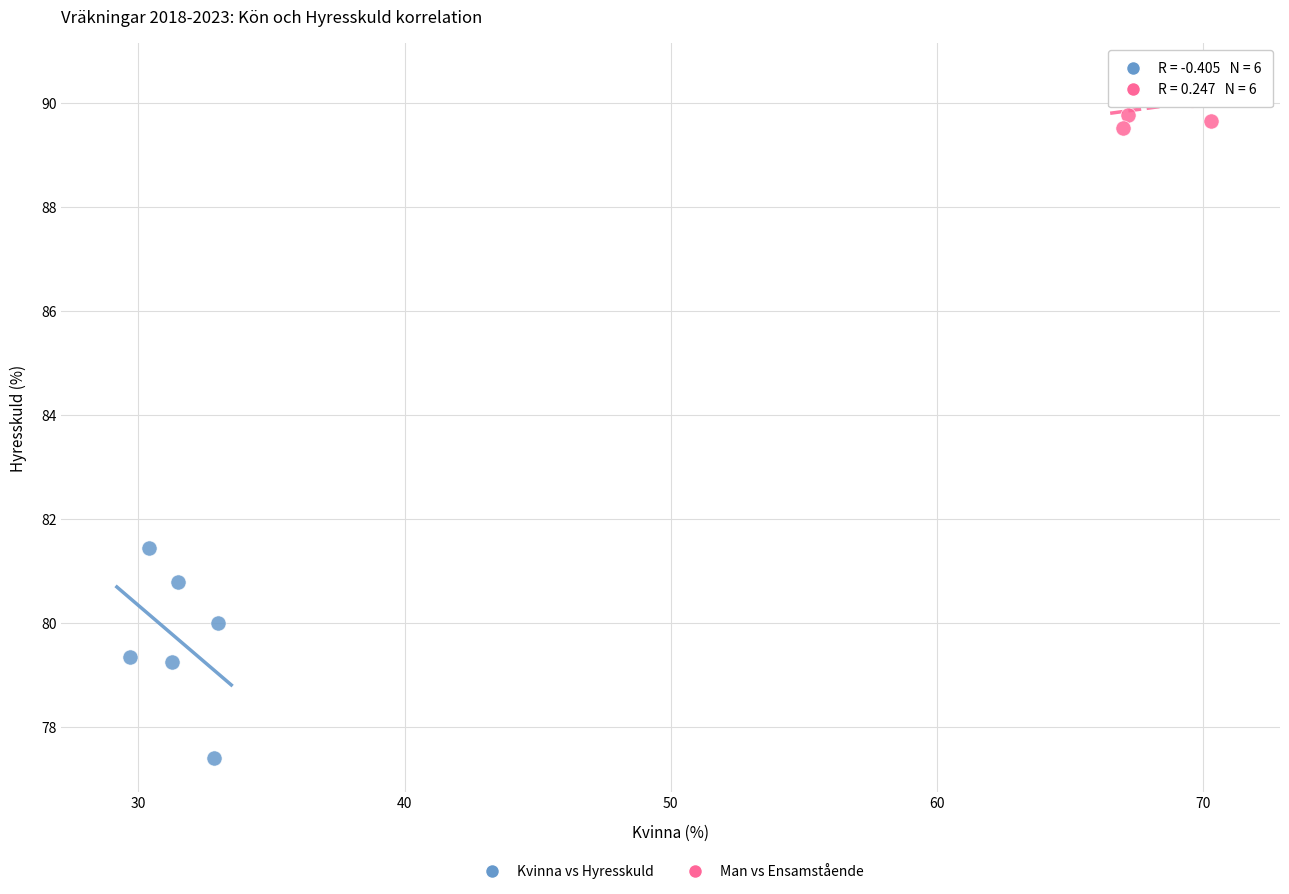

Which series reaches the minimum Y coordinate?

Kvinna vs Hyresskuld